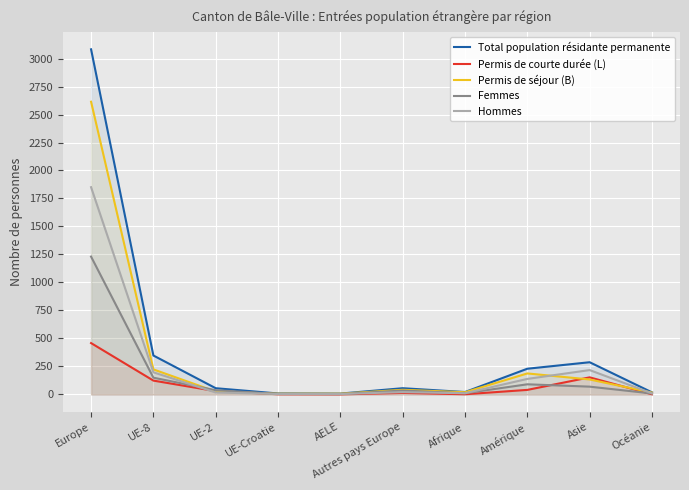

List the series in order of their overall mean, highest first.

Total population résidante permanente, Permis de séjour (B), Hommes, Femmes, Permis de courte durée (L)